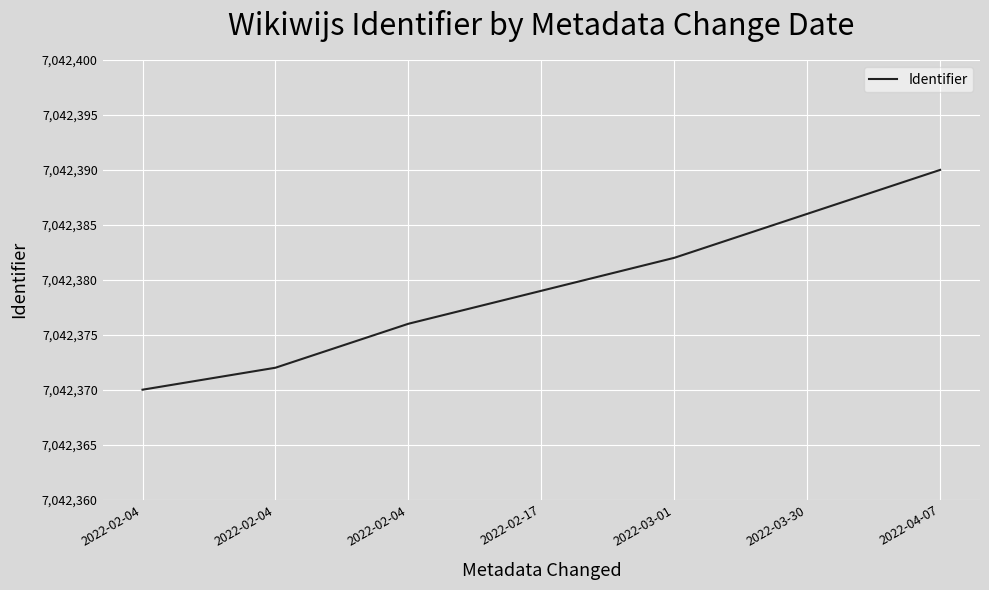

Reading right to left, what are all the values shown in this chart?

2022-04-07=7042390	2022-03-30=7042386	2022-03-01=7042382	2022-02-17=7042379	2022-02-04=7042376	2022-02-04=7042372	2022-02-04=7042370